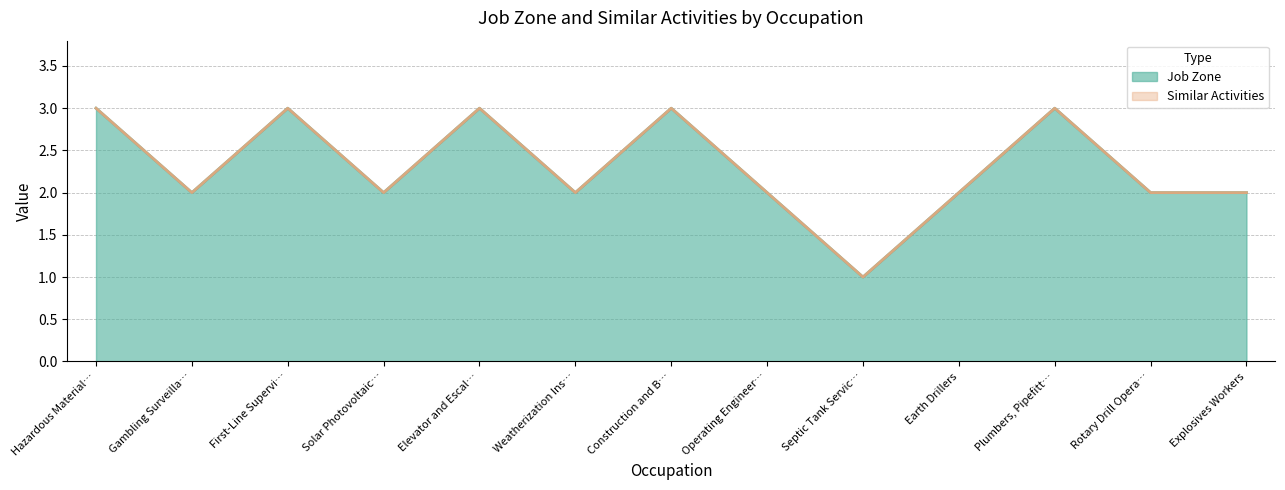

Which category has the lowest value in the Job Zone series?

Septic Tank Servic…